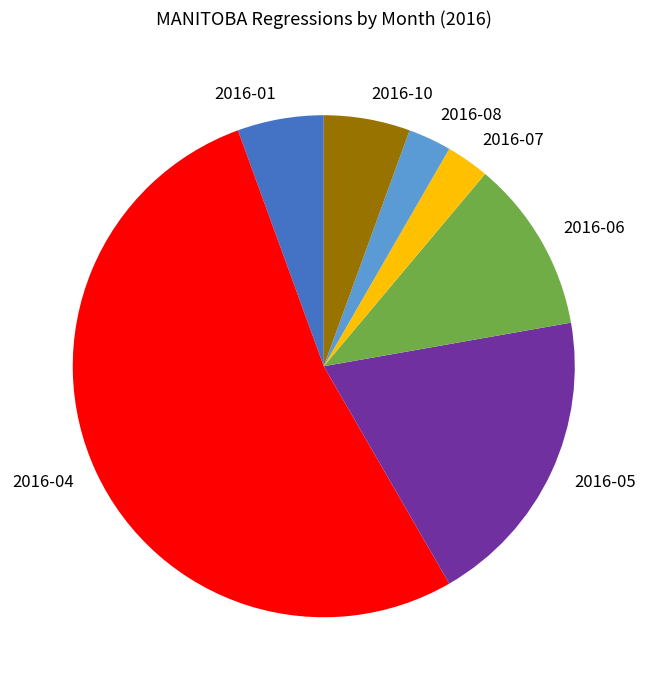

What is the ratio of the value at 2016-05 to the value at 2016-07?

7.0